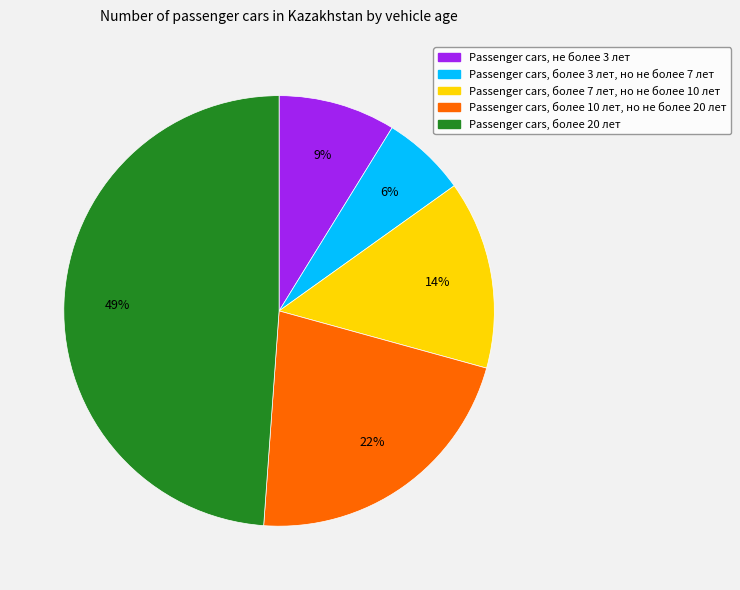

Is there any slice that represents more than half of the pie?

No